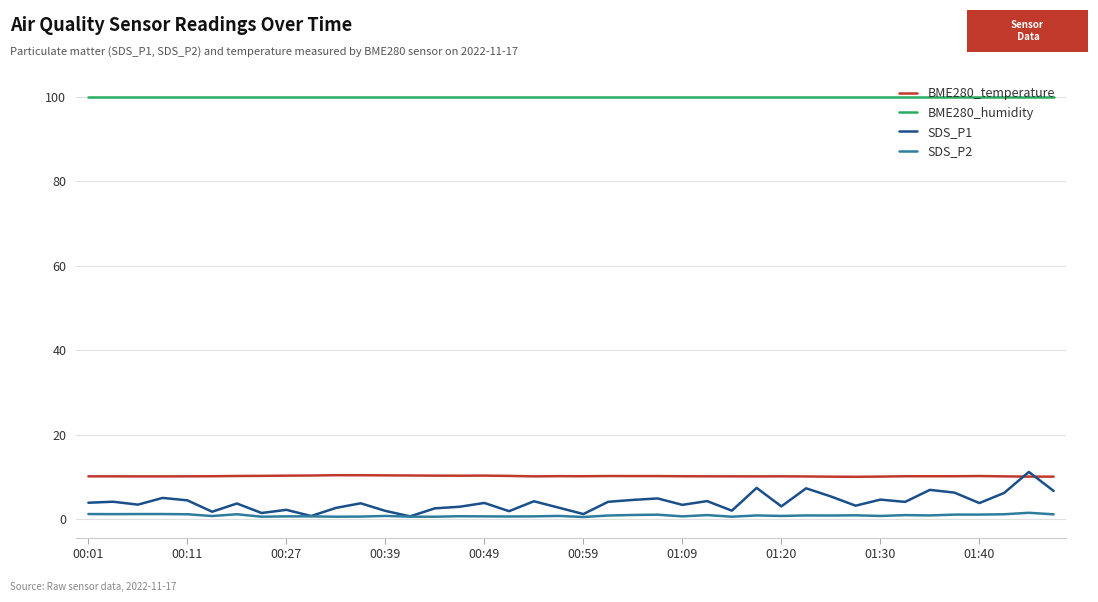

True or false: SDS_P2 and BME280_humidity cross at least once.

False